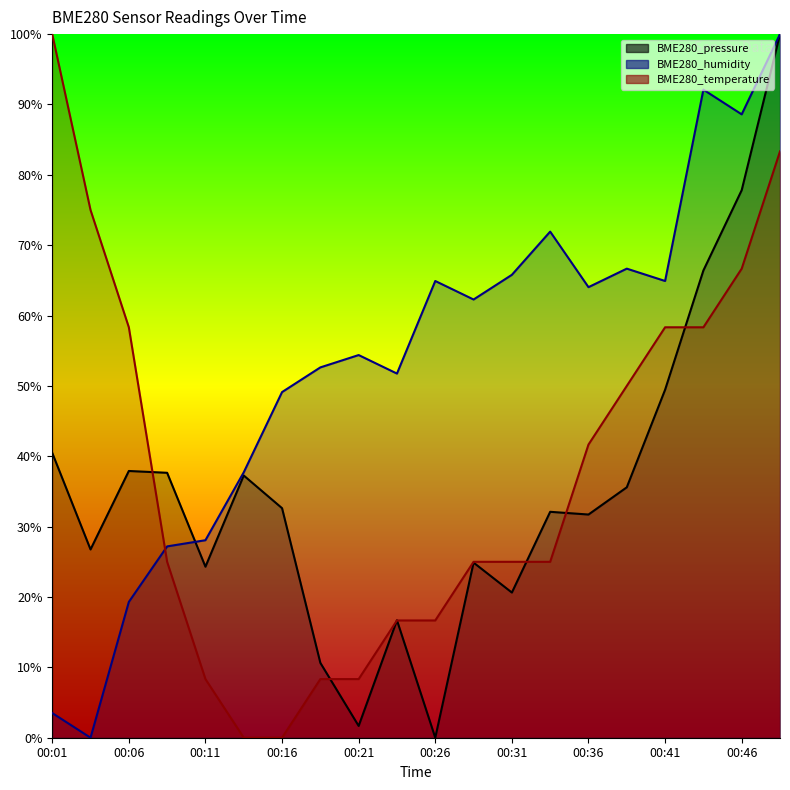

What is the value of the BME280_temperature point at the 1st from the left?

100.0